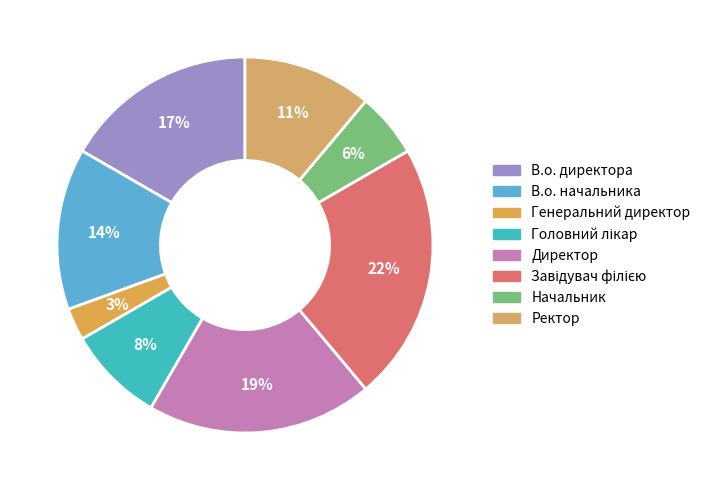

How many slices are in this pie chart?

8